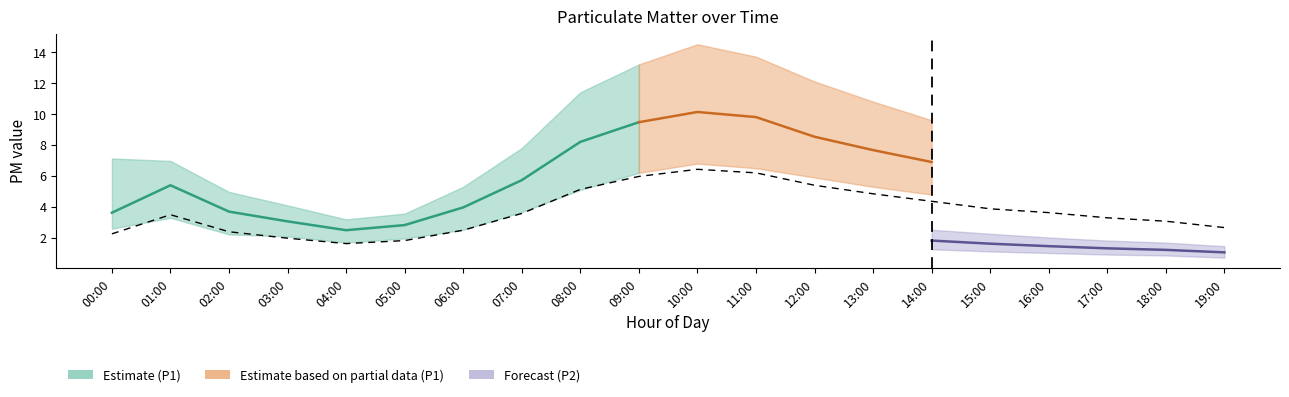

Which has a higher value, 16:00 or 19:00?

16:00